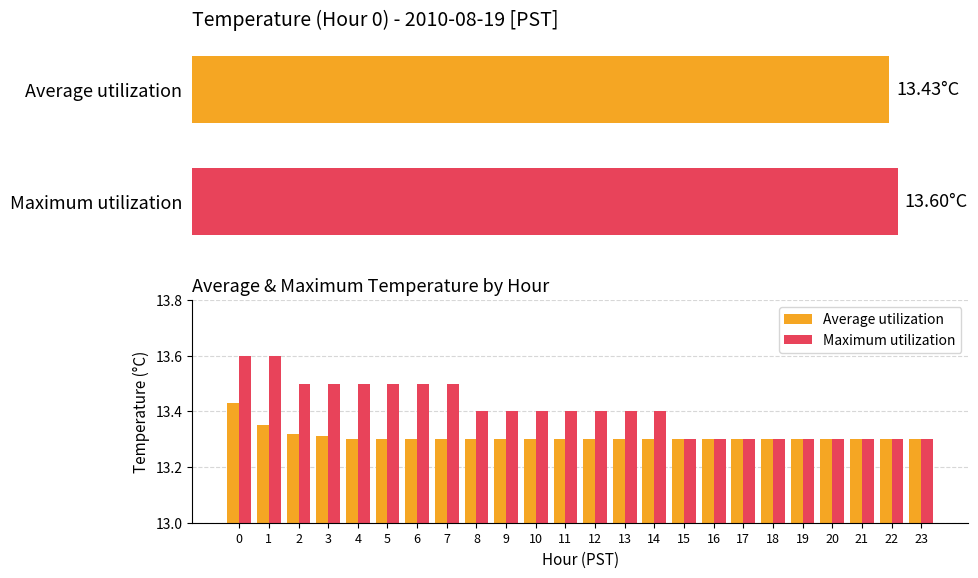

Count the Average utilization values in the range 13 to 14.

24